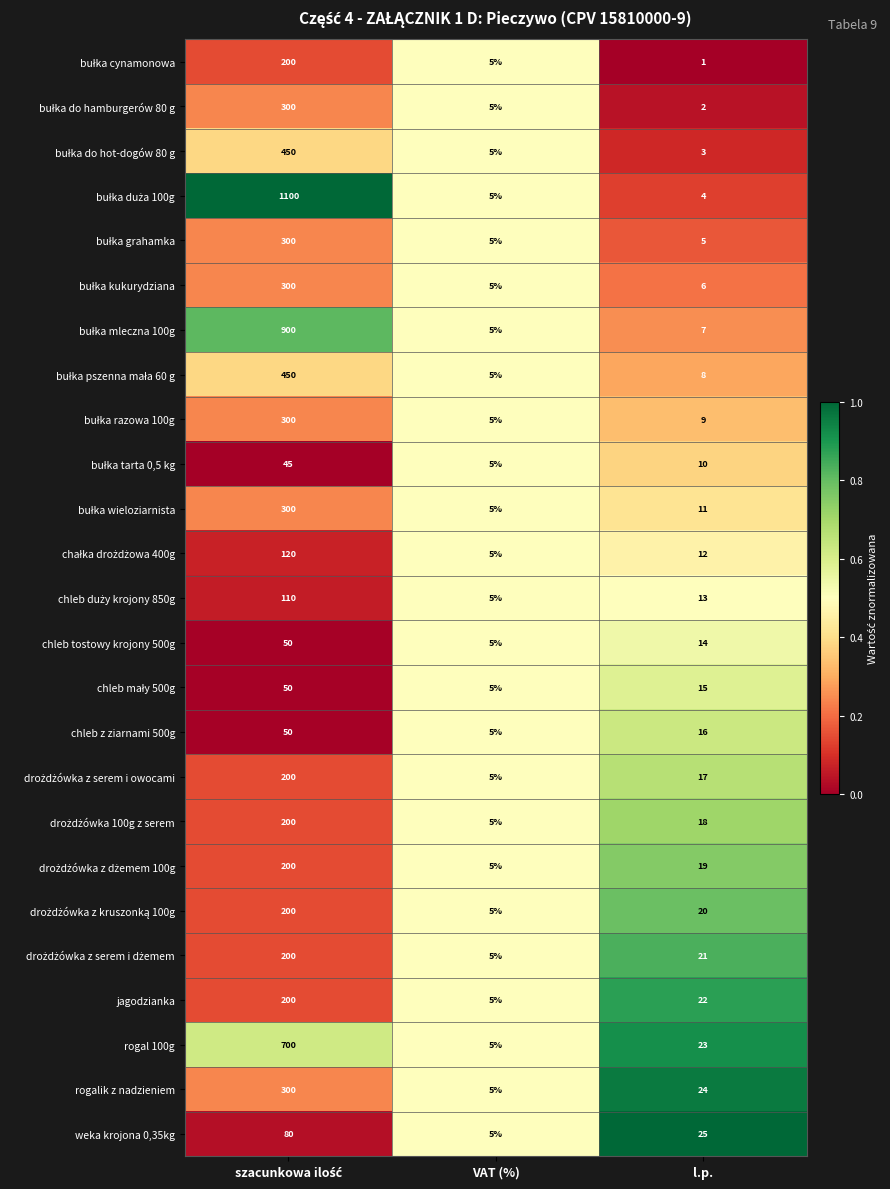

What is the total value across all series at l.p.?

325